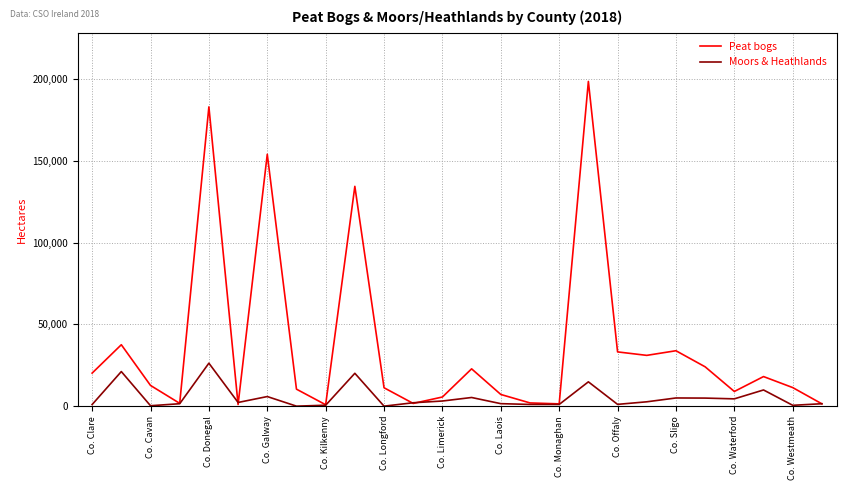

Rank the series by their maximum value, from highest to lowest.

Peat bogs, Moors & Heathlands